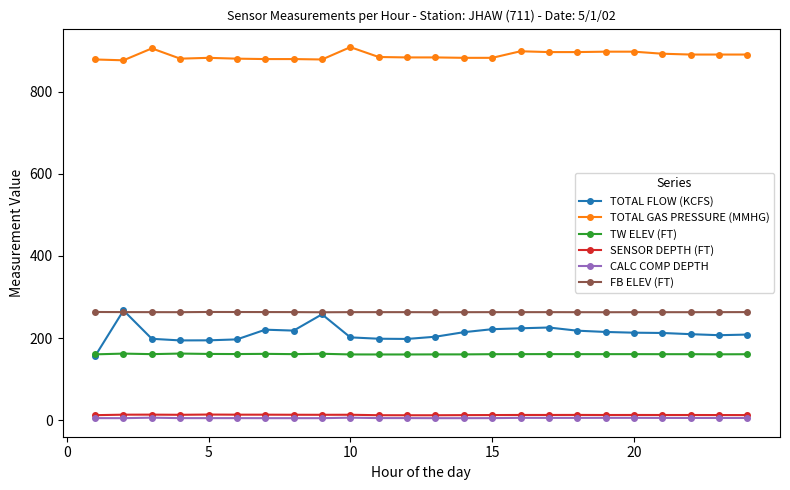

What is the maximum value for TOTAL FLOW (KCFS)?

267.4